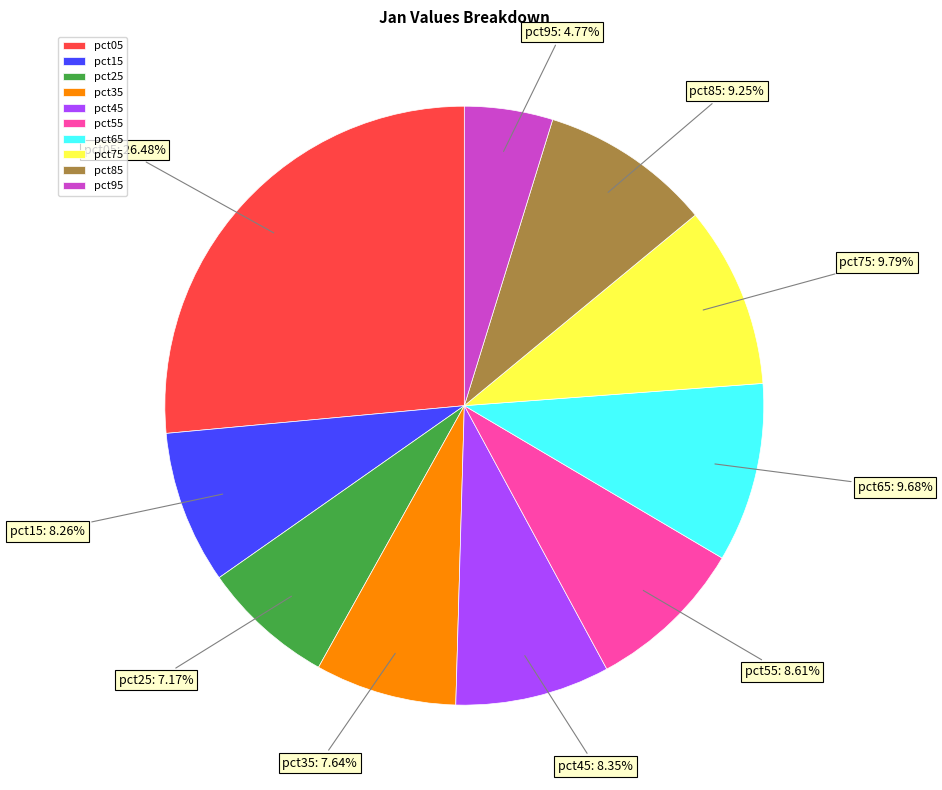

To the nearest percent, what portion does pct75 represent?

10%